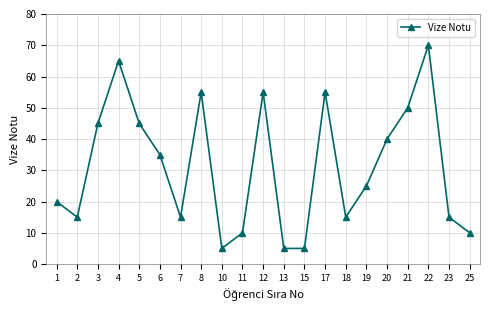

What is the approximate value at 8, to the nearest 10?

60